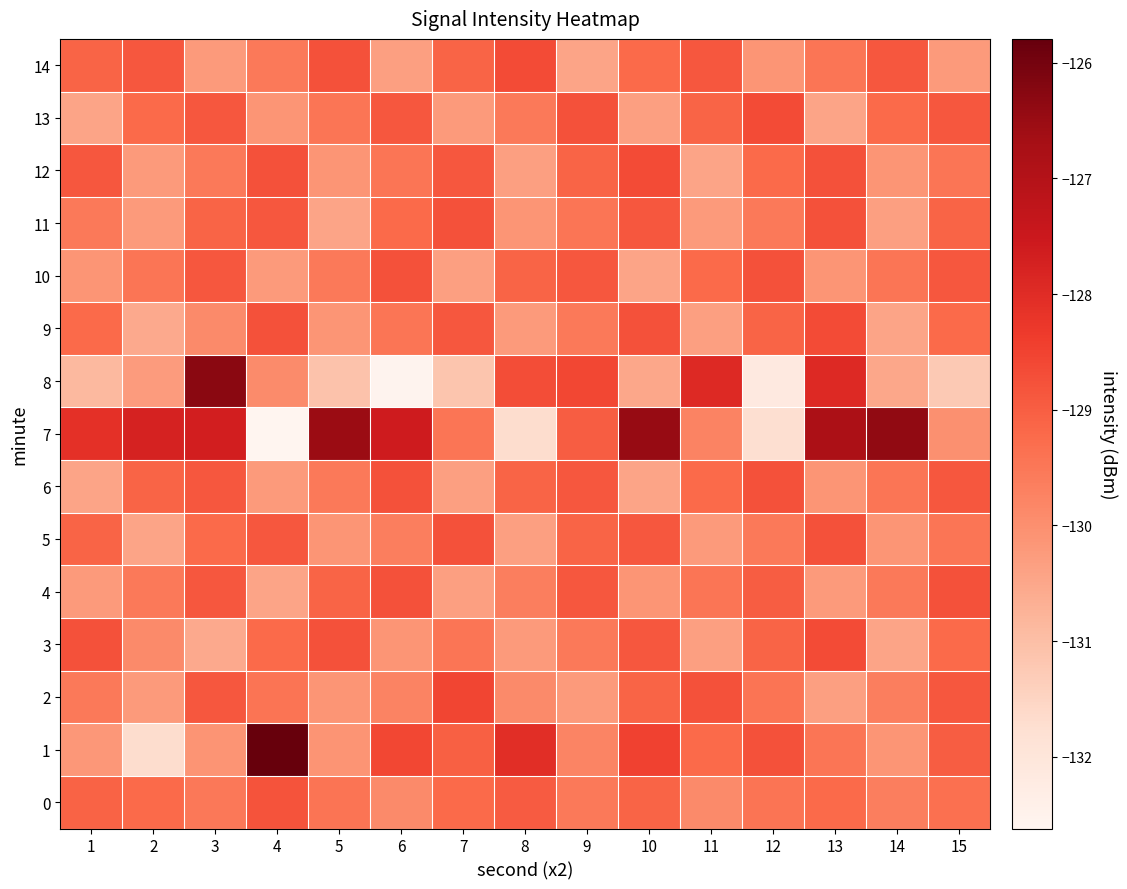

Reading left to right, list all the values displayed in this chart.

0: 1=-129.1	2=-129.2	3=-129.5	4=-128.8	5=-129.4	6=-129.9	7=-129.2	8=-128.9	9=-129.5	10=-129.1	11=-129.9	12=-129.4	13=-129.2	14=-129.7	15=-129.3
1: 1=-130.2	2=-131.7	3=-130.1	4=-125.8	5=-130.1	6=-128.6	7=-129.0	8=-128.0	9=-129.8	10=-128.5	11=-129.2	12=-128.8	13=-129.5	14=-130.1	15=-129.0
2: 1=-129.5	2=-130.2	3=-128.9	4=-129.4	5=-130.1	6=-129.8	7=-128.5	8=-129.9	9=-130.2	10=-129.1	11=-128.8	12=-129.4	13=-130.3	14=-129.7	15=-128.9
3: 1=-128.8	2=-129.9	3=-130.5	4=-129.2	5=-128.8	6=-130.1	7=-129.5	8=-130.2	9=-129.5	10=-128.9	11=-130.3	12=-129.1	13=-128.7	14=-130.5	15=-129.2
4: 1=-130.2	2=-129.5	3=-128.9	4=-130.5	5=-129.1	6=-128.8	7=-130.3	8=-129.7	9=-128.9	10=-130.1	11=-129.5	12=-129.0	13=-130.2	14=-129.5	15=-128.8
5: 1=-129.1	2=-130.5	3=-129.2	4=-128.9	5=-130.1	6=-129.7	7=-128.8	8=-130.3	9=-129.1	10=-128.9	11=-130.2	12=-129.5	13=-128.8	14=-130.1	15=-129.5
6: 1=-130.5	2=-129.1	3=-128.9	4=-130.2	5=-129.5	6=-128.8	7=-130.3	8=-129.1	9=-128.9	10=-130.5	11=-129.2	12=-128.8	13=-130.1	14=-129.5	15=-128.9
7: 1=-128.1	2=-127.7	3=-127.7	4=-132.6	5=-126.5	6=-127.6	7=-129.5	8=-131.7	9=-129.0	10=-126.5	11=-129.7	12=-131.8	13=-126.8	14=-126.4	15=-130.0
8: 1=-130.9	2=-130.3	3=-126.3	4=-129.9	5=-131.1	6=-132.5	7=-131.1	8=-128.7	9=-128.6	10=-130.5	11=-127.9	12=-132.1	13=-127.9	14=-130.5	15=-131.2
9: 1=-129.2	2=-130.5	3=-129.9	4=-128.8	5=-130.1	6=-129.5	7=-128.9	8=-130.2	9=-129.5	10=-128.8	11=-130.3	12=-129.1	13=-128.7	14=-130.5	15=-129.2
10: 1=-130.1	2=-129.5	3=-128.9	4=-130.2	5=-129.5	6=-128.8	7=-130.3	8=-129.1	9=-128.9	10=-130.5	11=-129.2	12=-128.8	13=-130.1	14=-129.5	15=-128.9
11: 1=-129.5	2=-130.2	3=-129.1	4=-128.9	5=-130.5	6=-129.2	7=-128.8	8=-130.1	9=-129.5	10=-128.9	11=-130.2	12=-129.5	13=-128.8	14=-130.3	15=-129.1
12: 1=-128.9	2=-130.2	3=-129.5	4=-128.8	5=-130.1	6=-129.5	7=-128.9	8=-130.3	9=-129.1	10=-128.7	11=-130.5	12=-129.2	13=-128.8	14=-130.1	15=-129.5
13: 1=-130.5	2=-129.2	3=-128.9	4=-130.1	5=-129.5	6=-128.9	7=-130.2	8=-129.5	9=-128.8	10=-130.3	11=-129.1	12=-128.7	13=-130.5	14=-129.2	15=-128.9
14: 1=-129.1	2=-128.9	3=-130.2	4=-129.5	5=-128.8	6=-130.3	7=-129.1	8=-128.7	9=-130.5	10=-129.2	11=-128.9	12=-130.1	13=-129.5	14=-128.9	15=-130.2